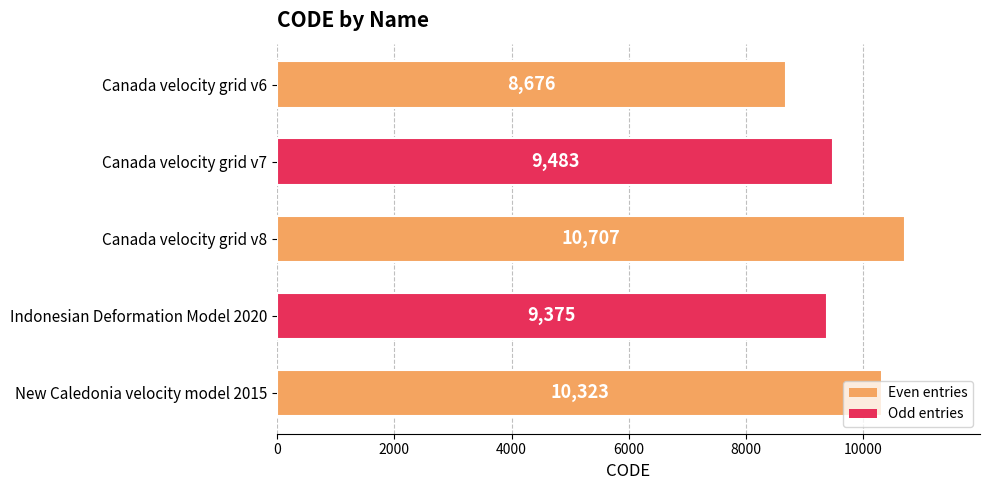

What is the value of the 3rd bar from the top?

10707